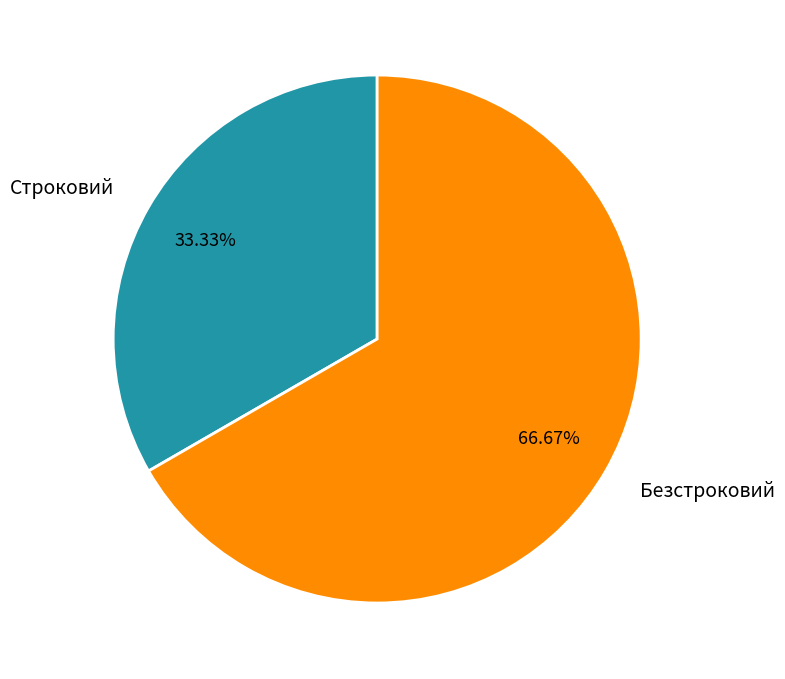

How many segments does this pie chart have?

2